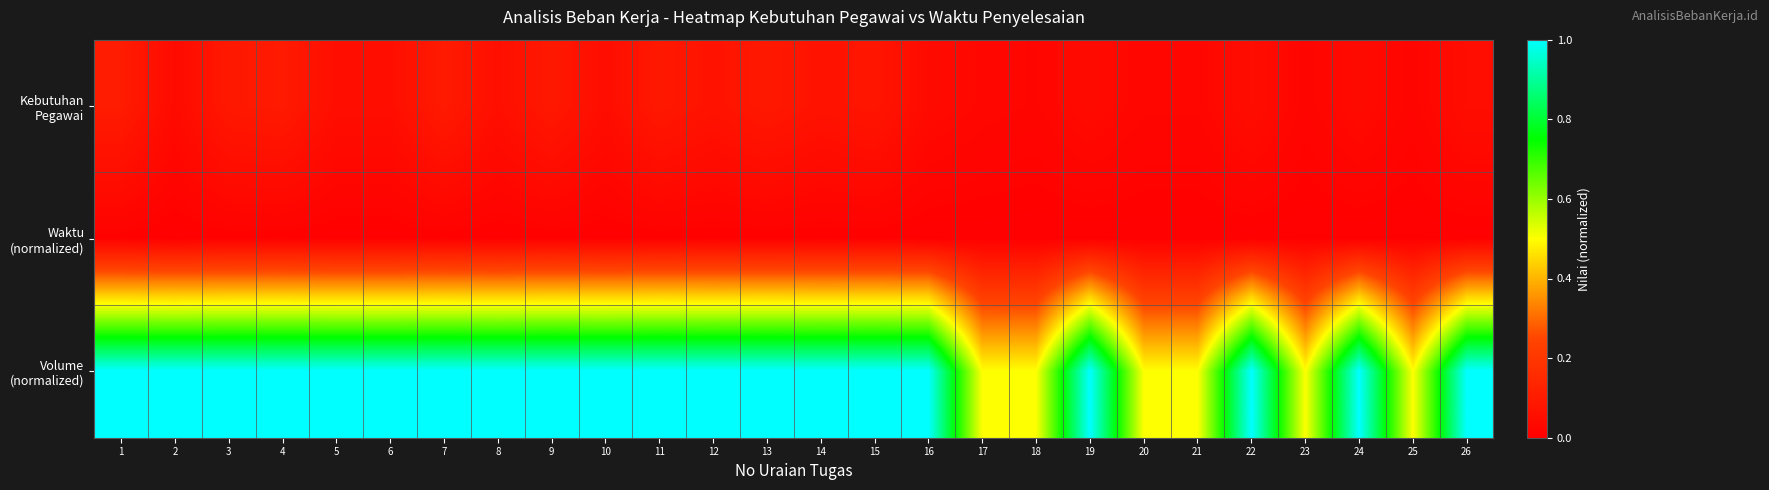

At how many categories does at least one series exceed 0?

26